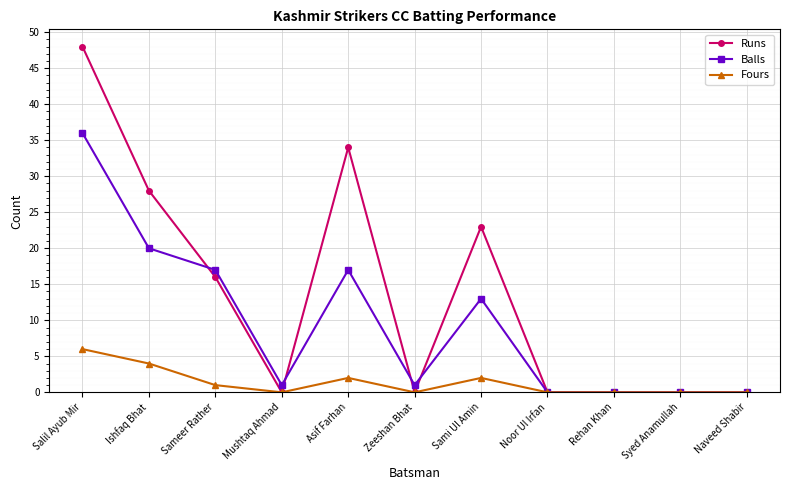

What is the difference between the maximum and minimum values in the Balls series?

36